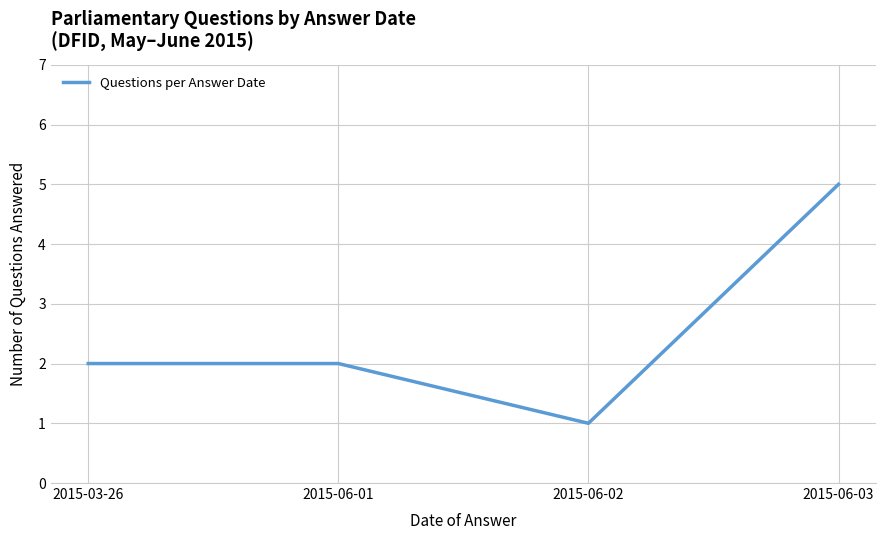

How many series are shown in this chart?

1